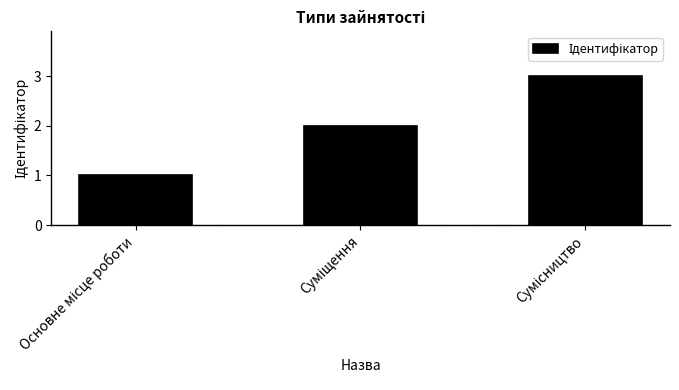

Does the chart contain stacked bars?

No